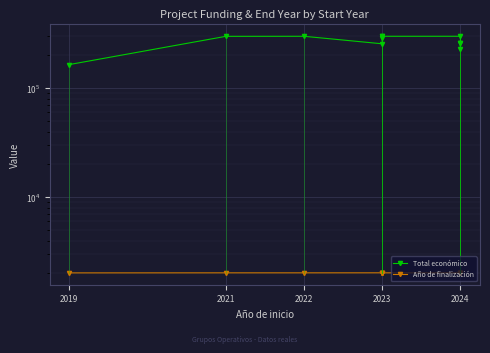

What is the difference between the maximum and minimum values in the Año de finalización series?

3